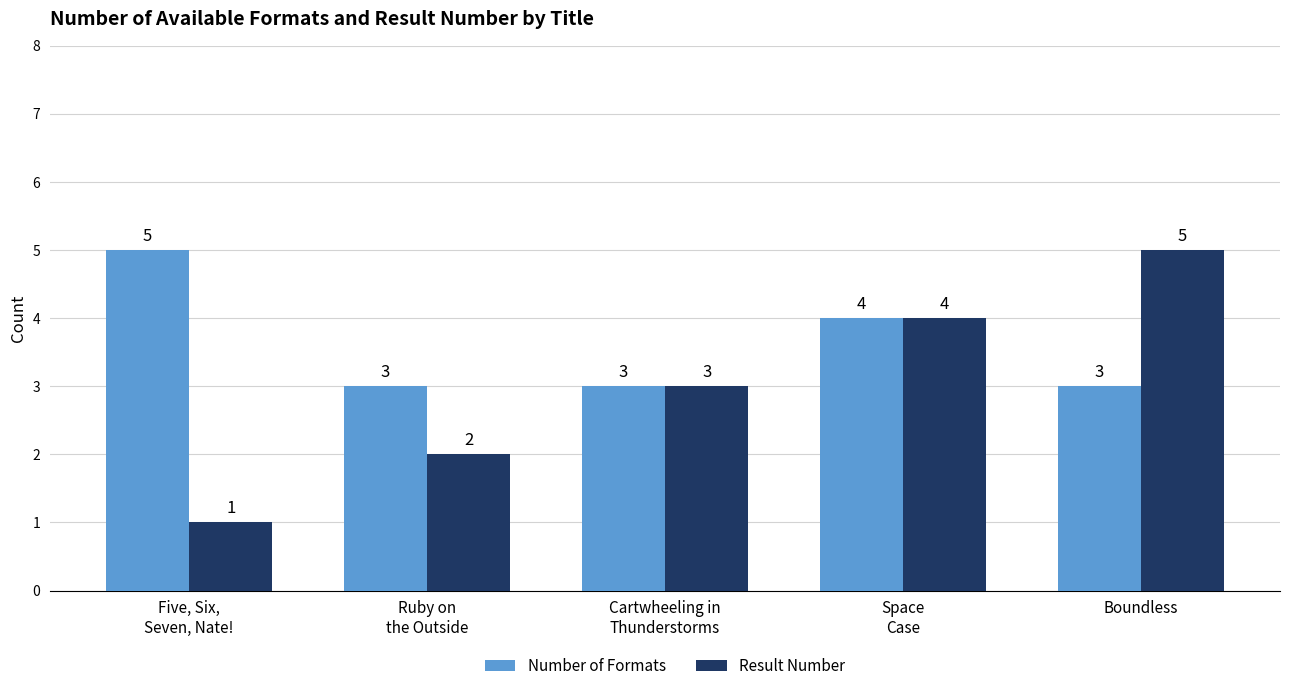

What is the approximate value of Number of Formats at Boundless?

3